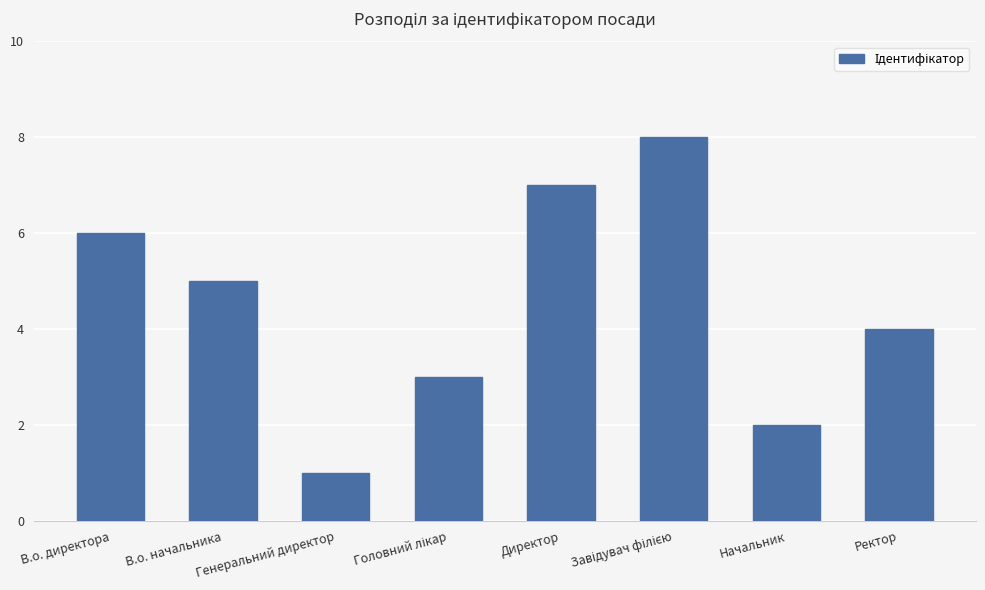

Where is the data nearest to the value 4?

Ректор